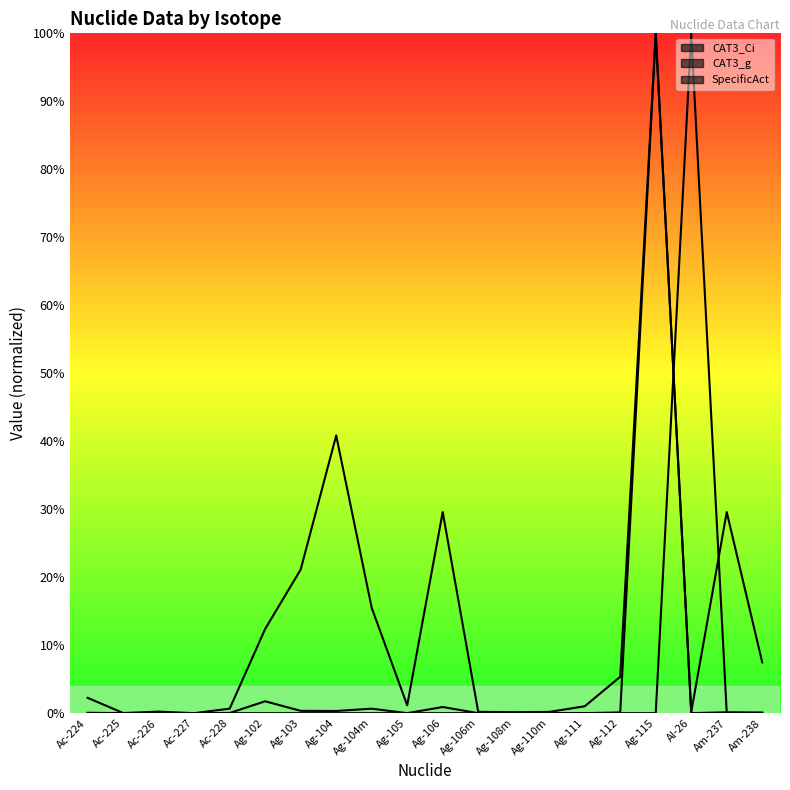

Which series has the largest total across all categories?

CAT3_Ci